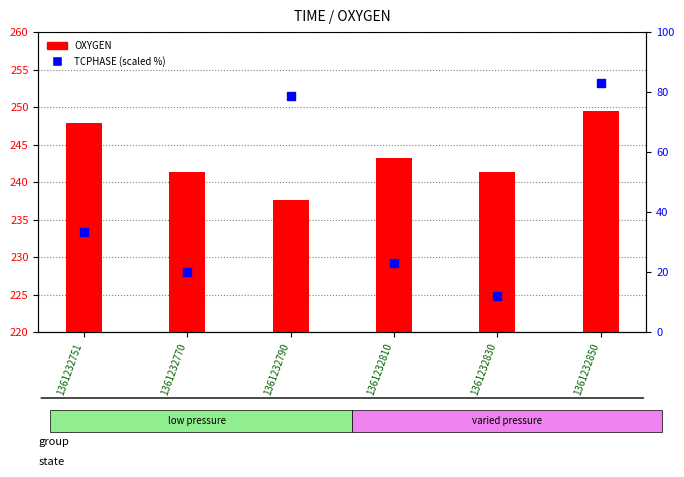

Which series has the largest total across all categories?

OXYGEN